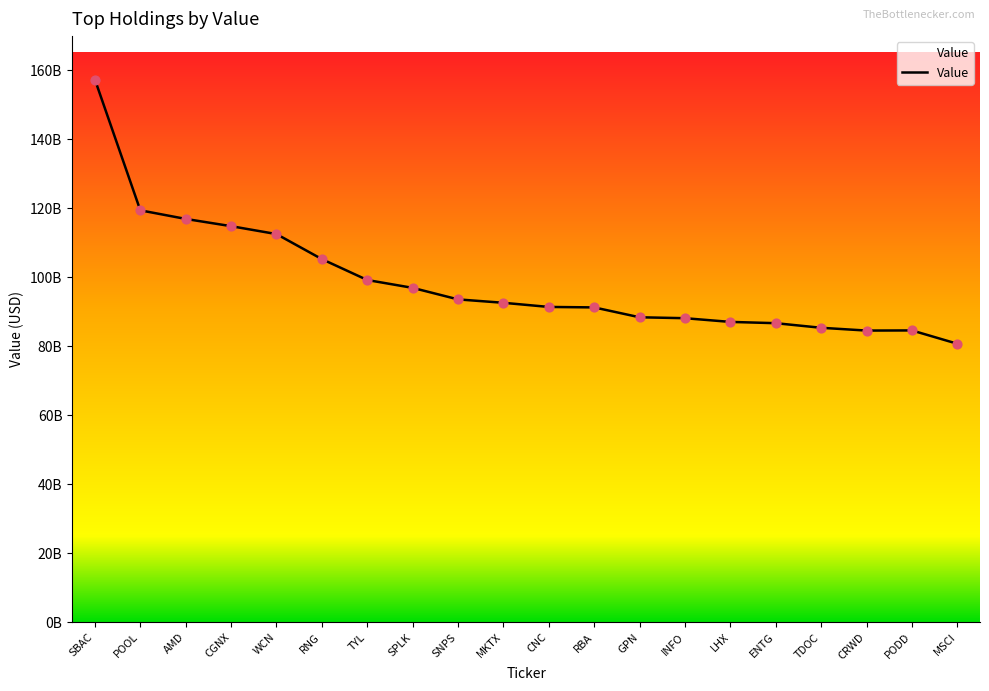

Between AMD and PODD, which is larger?

AMD